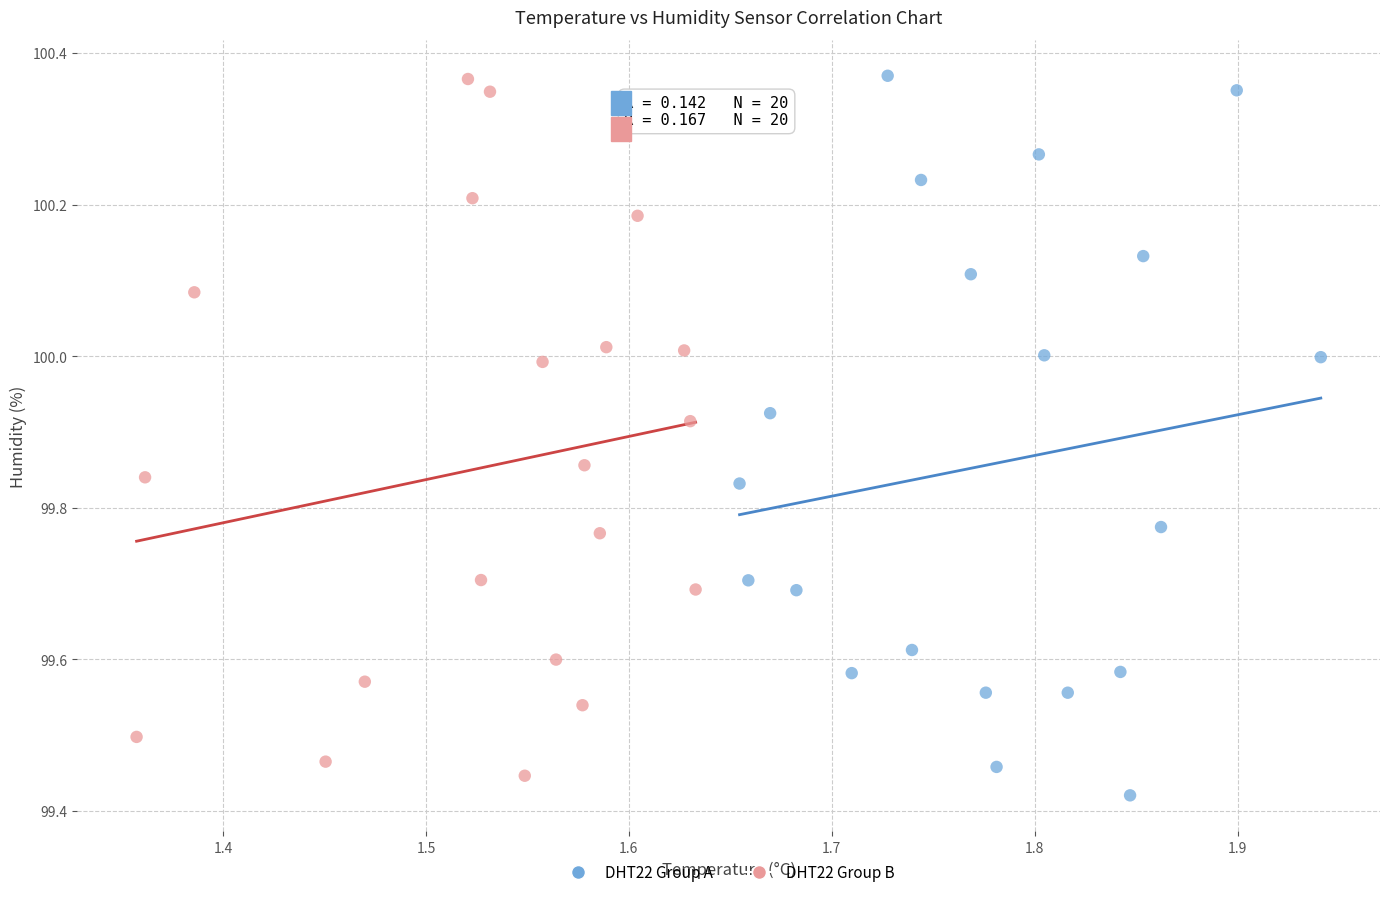

Which series reaches the minimum Y coordinate?

DHT22 Group A